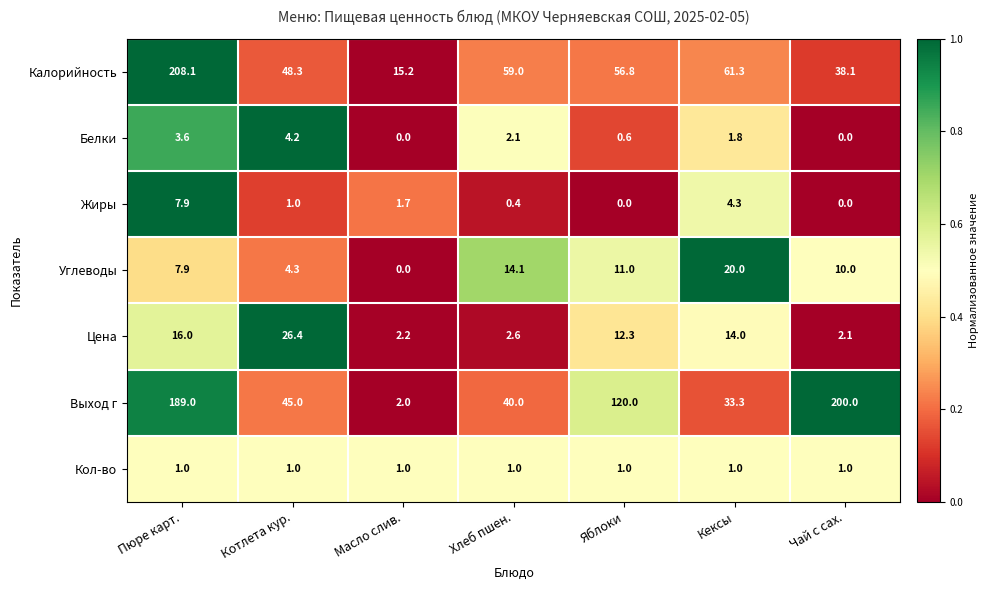

Which series has the largest range (max minus min)?

Выход г